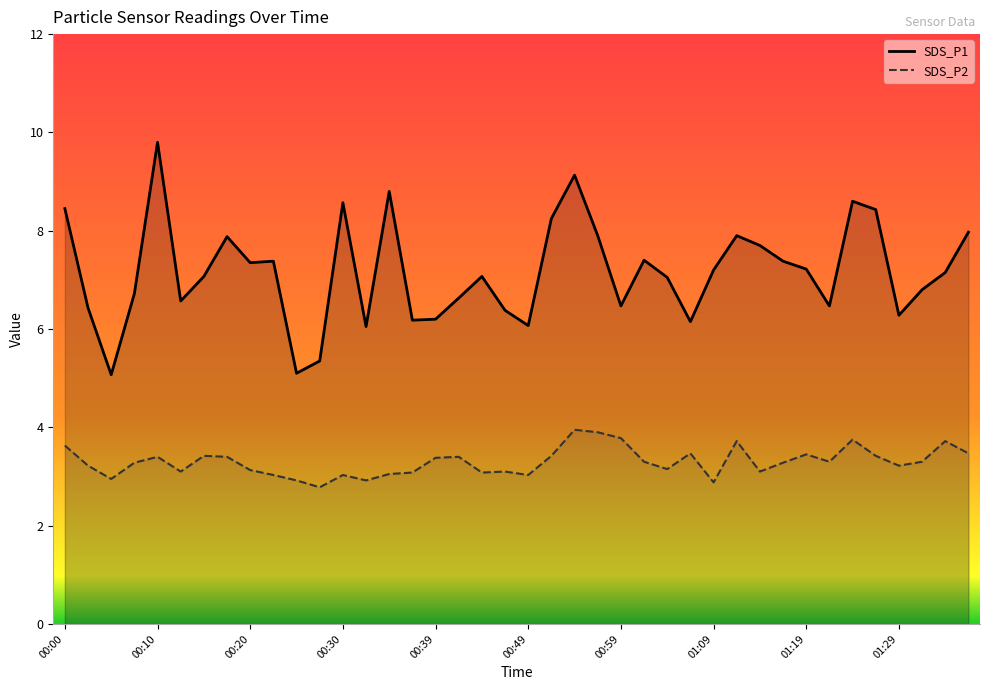

Reading left to right, extract all data points from this chart.

SDS_P1: 00:00=8.4	00:02=6.4	00:05=5.1	00:08=6.7	00:10=9.8	00:12=6.6	00:15=7.1	00:17=7.9	00:20=7.3	00:22=7.4	00:25=5.1	00:27=5.3	00:30=8.6	00:32=6.0	00:34=8.8	00:37=6.2	00:39=6.2	00:42=6.6	00:44=7.1	00:47=6.4	00:49=6.1	00:52=8.2	00:54=9.1	00:56=7.9	00:59=6.5	01:01=7.4	01:04=7.0	01:06=6.2	01:09=7.2	01:11=7.9	01:14=7.7	01:16=7.4	01:19=7.2	01:22=6.5	01:24=8.6	01:27=8.4	01:29=6.3	01:32=6.8	01:34=7.2	01:37=8.0
SDS_P2: 00:00=3.6	00:02=3.2	00:05=3.0	00:08=3.3	00:10=3.4	00:12=3.1	00:15=3.4	00:17=3.4	00:20=3.1	00:22=3.0	00:25=2.9	00:27=2.8	00:30=3.0	00:32=2.9	00:34=3.0	00:37=3.1	00:39=3.4	00:42=3.4	00:44=3.1	00:47=3.1	00:49=3.0	00:52=3.4	00:54=4.0	00:56=3.9	00:59=3.8	01:01=3.3	01:04=3.1	01:06=3.5	01:09=2.9	01:11=3.7	01:14=3.1	01:16=3.3	01:19=3.5	01:22=3.3	01:24=3.8	01:27=3.4	01:29=3.2	01:32=3.3	01:34=3.7	01:37=3.5